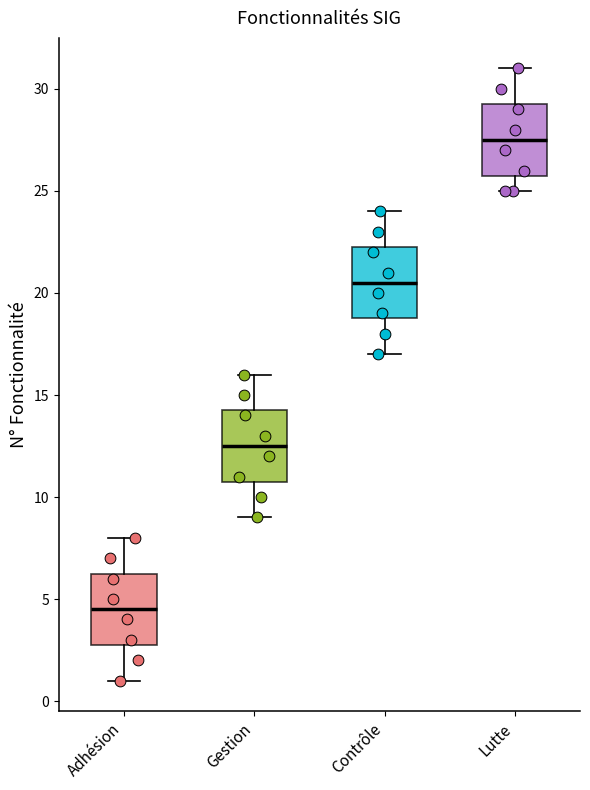

Where does the median line of the box for Adhésion sit on the y-axis? The values are not printed on the chart, so give them approximately, as read against the axis.

4.5